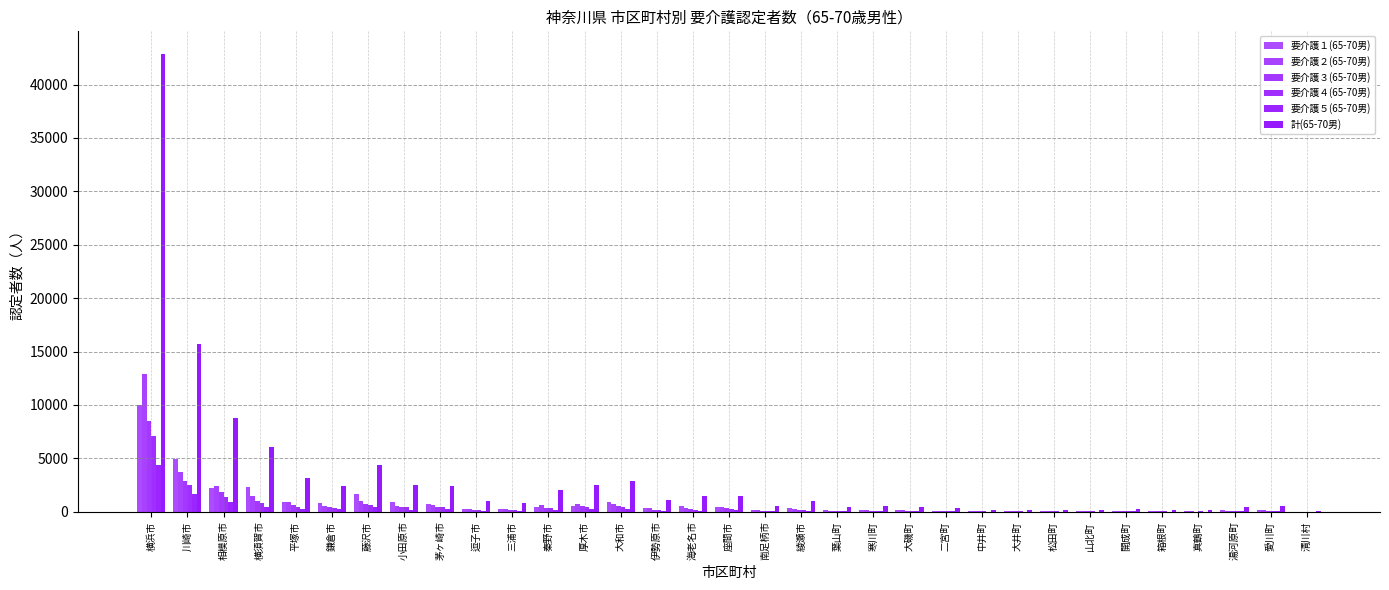

Is it true that 要介護４(65-70男) equals 142 at 伊勢原市?

True